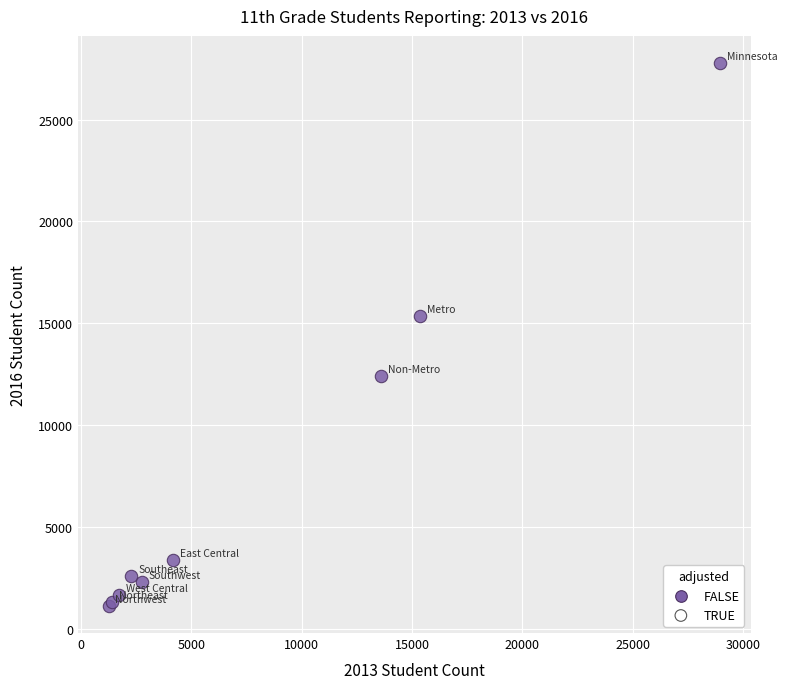

What Y value in the scatter plot is closest to 14455?

15362